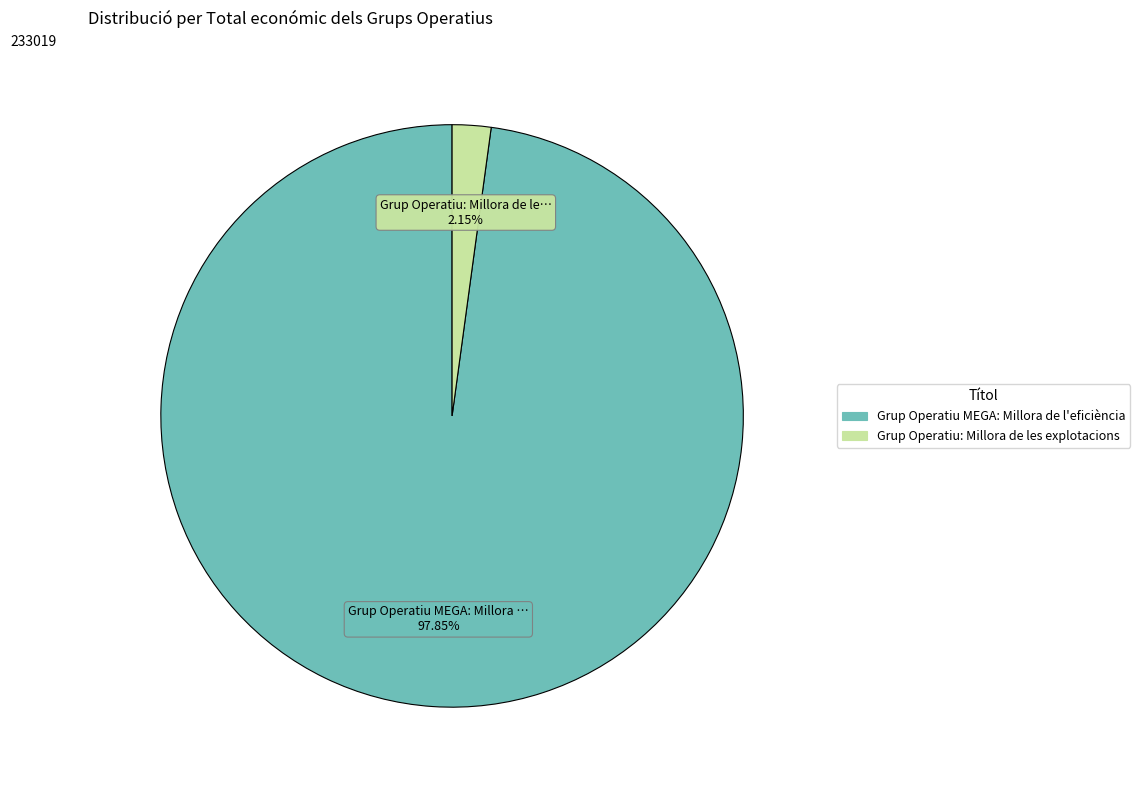

How many slices are in this pie chart?

2